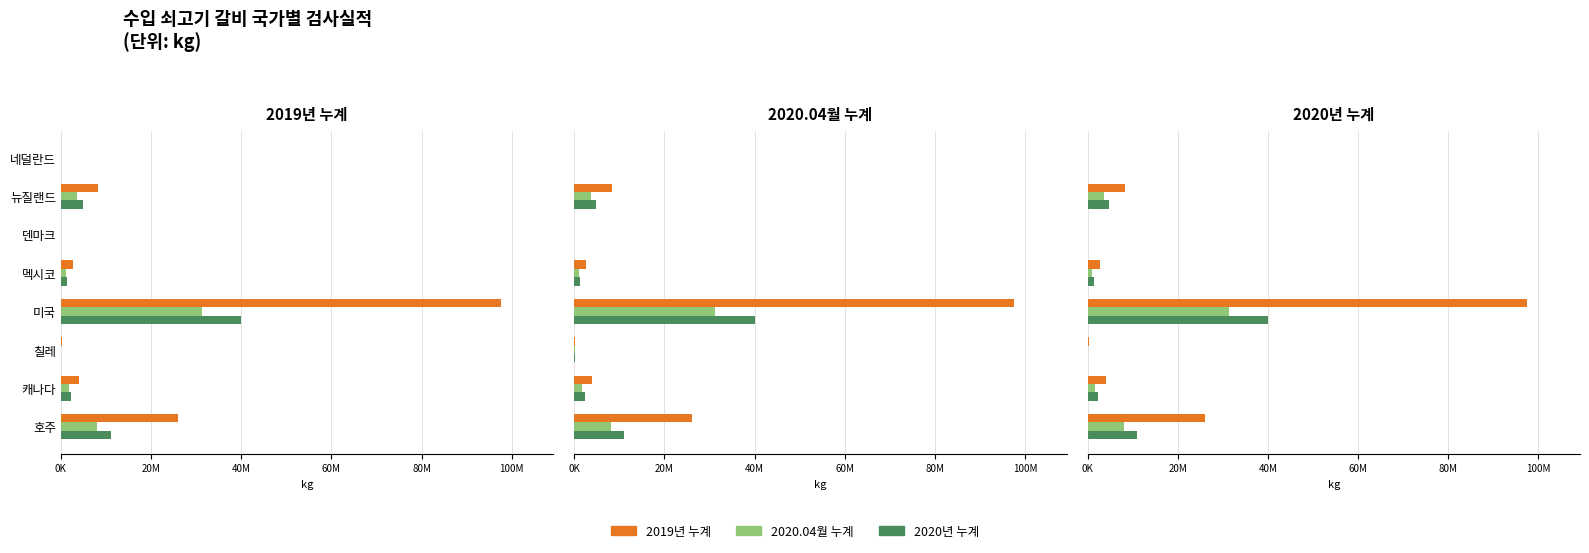

Which series changed the most between 덴마크 and 멕시코?

2019년 누계